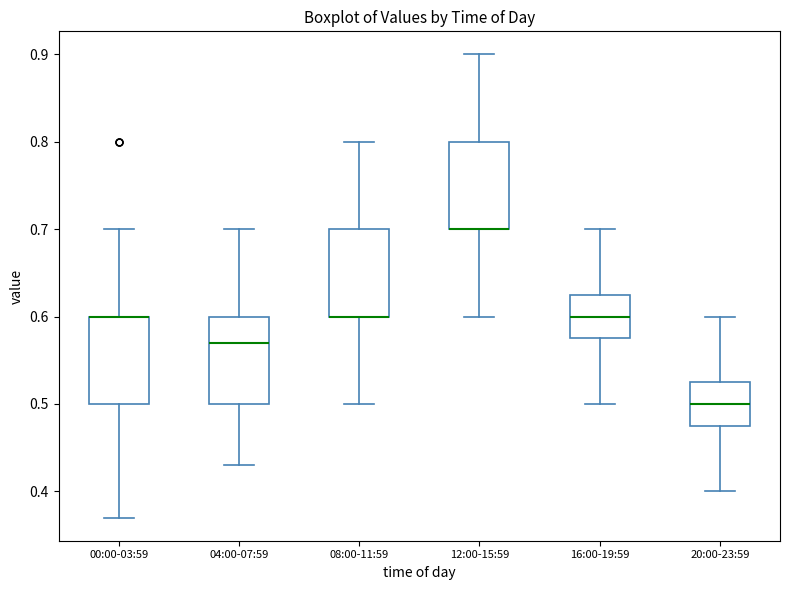

Reading left to right, read every box against the y-axis: the position of its median line, the range the box covers, and the ends of its whiskers. The values are not printed on the chart, so give them approximately, as read against the axis.

00:00-03:59: median 0.60 (drawn on the box's upper edge), box 0.50 to 0.60, whiskers 0.37 to 0.70
04:00-07:59: median 0.57, box 0.50 to 0.60, whiskers 0.43 to 0.70
08:00-11:59: median 0.60 (drawn on the box's lower edge), box 0.60 to 0.70, whiskers 0.50 to 0.80
12:00-15:59: median 0.70 (drawn on the box's lower edge), box 0.70 to 0.80, whiskers 0.60 to 0.90
16:00-19:59: median 0.60, box 0.58 to 0.63, whiskers 0.50 to 0.70
20:00-23:59: median 0.50, box 0.48 to 0.53, whiskers 0.40 to 0.60